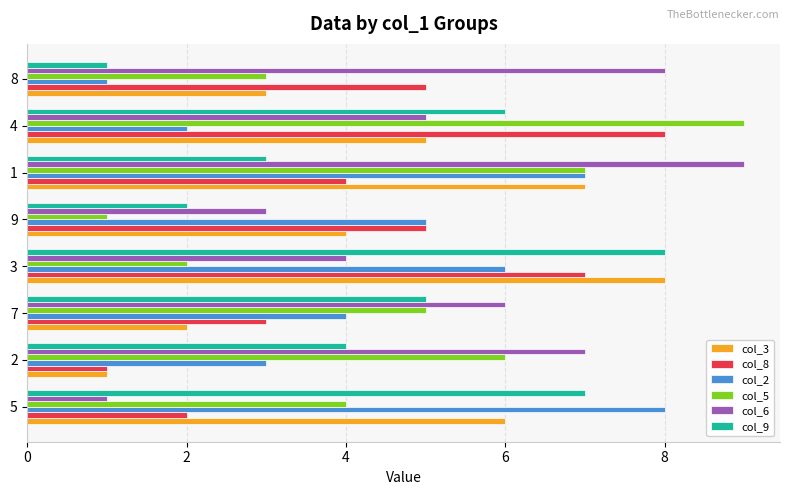

What is the highest value of the col_5 series?

9